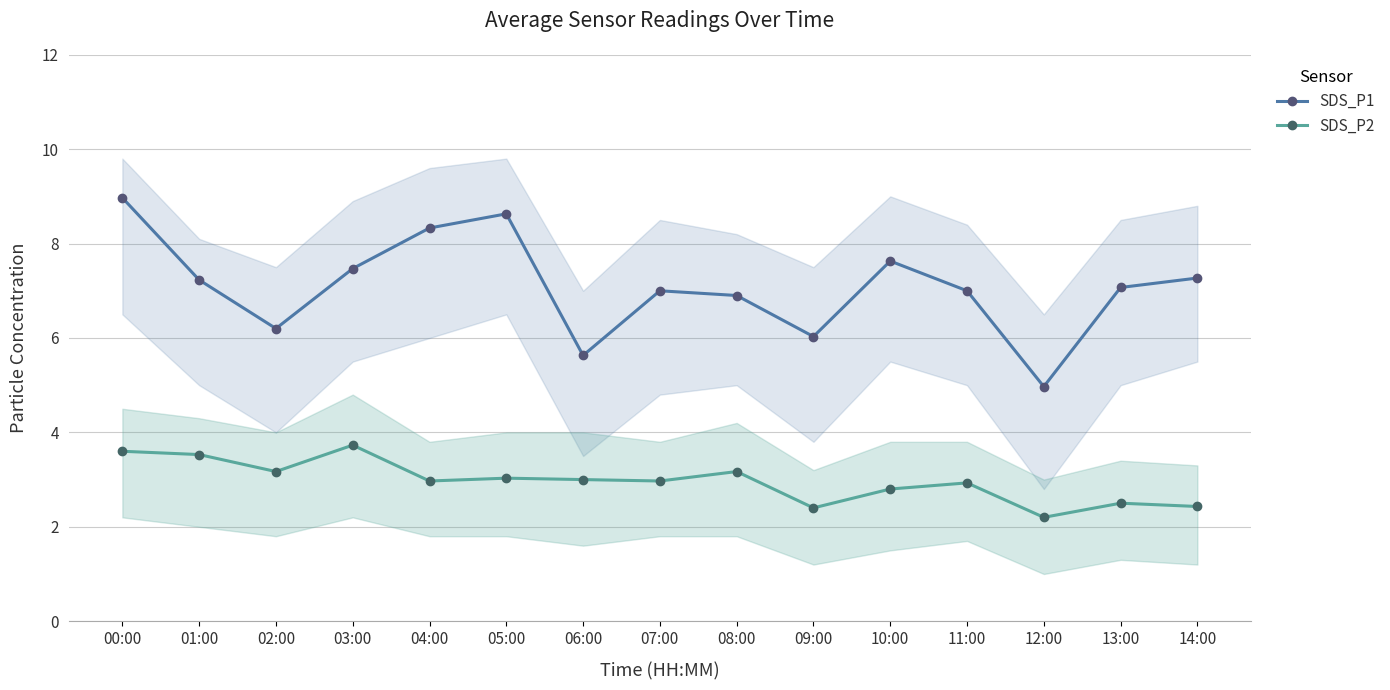

Does the chart have visible grid lines?

Yes